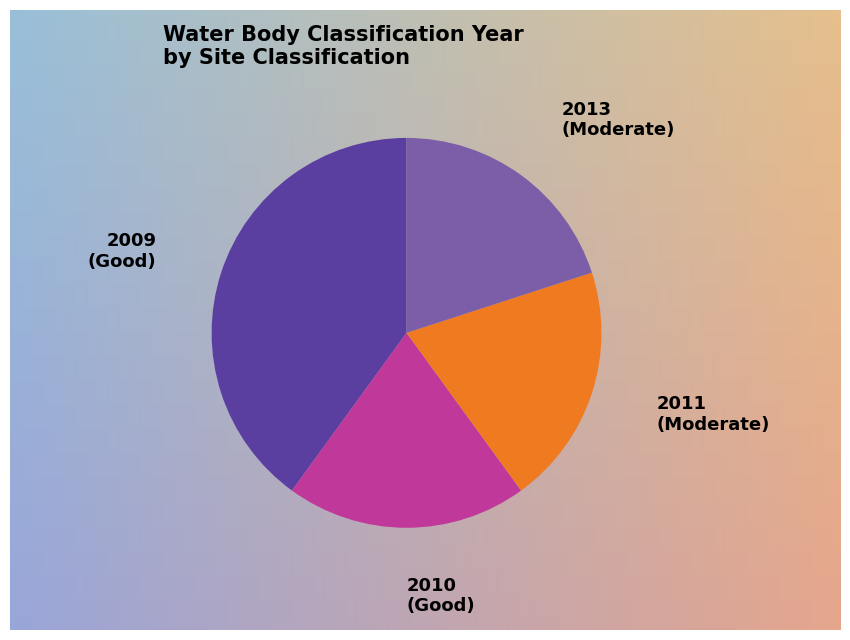

Is there a majority slice in this chart?

No